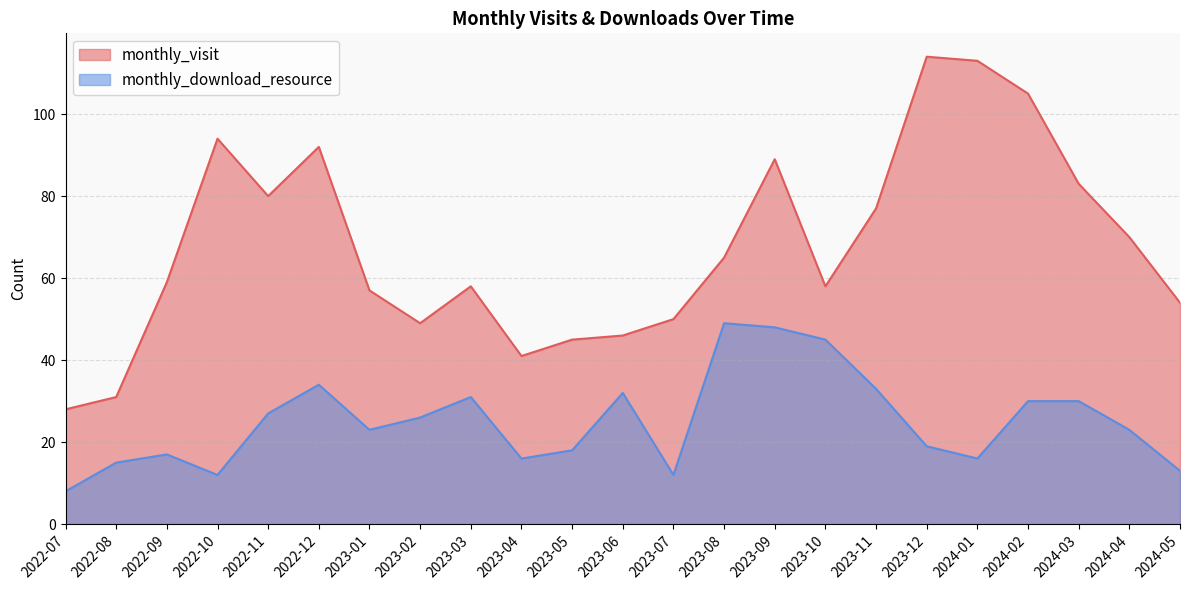

Where is the first local maximum for monthly_download_resource?

2022-09